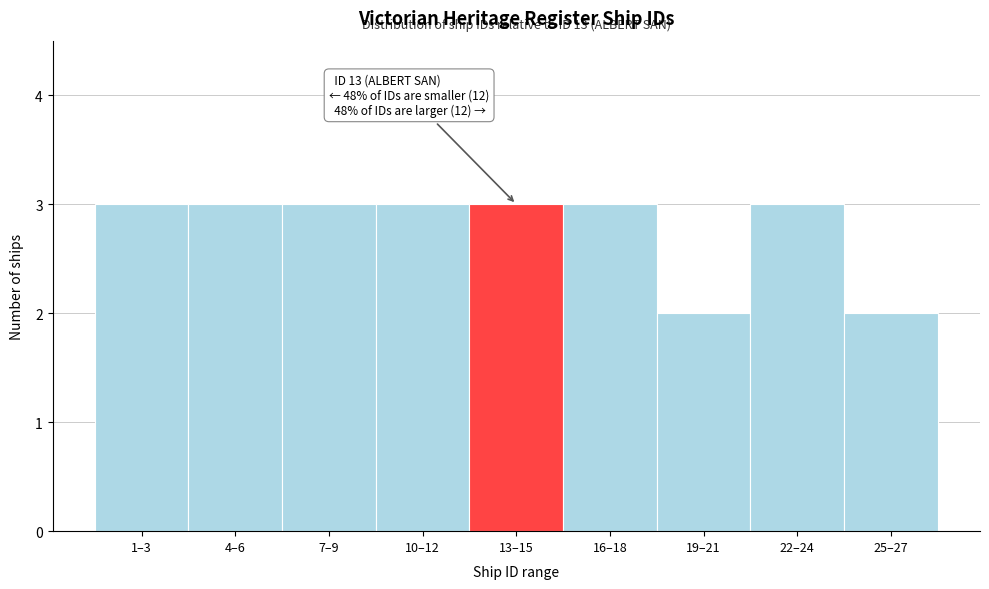

Reading right to left, what are all the values shown in this chart?

25–27=2	22–24=3	19–21=2	16–18=3	13–15=3	10–12=3	7–9=3	4–6=3	1–3=3